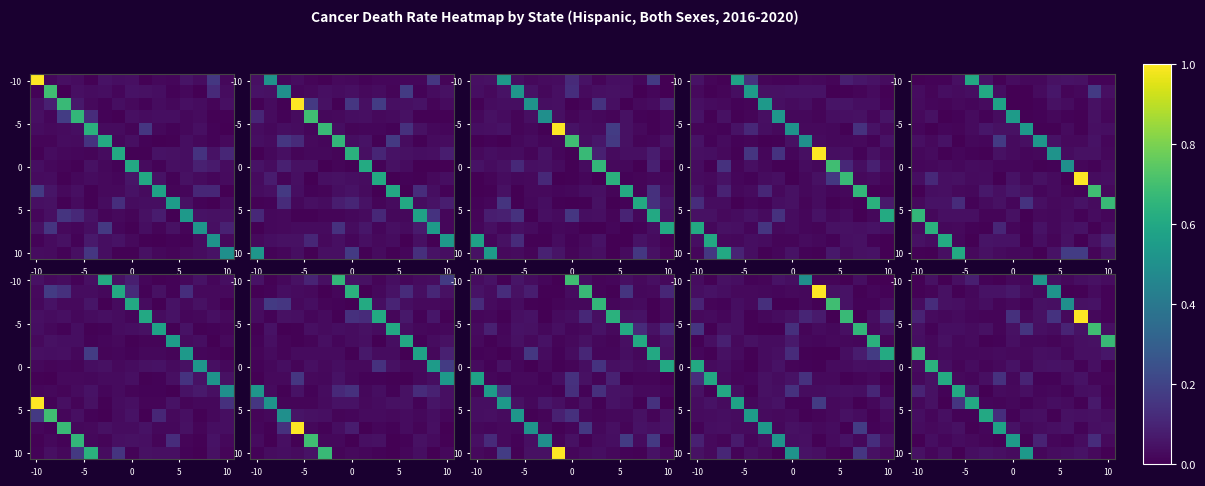

How many data points does each series have?

15